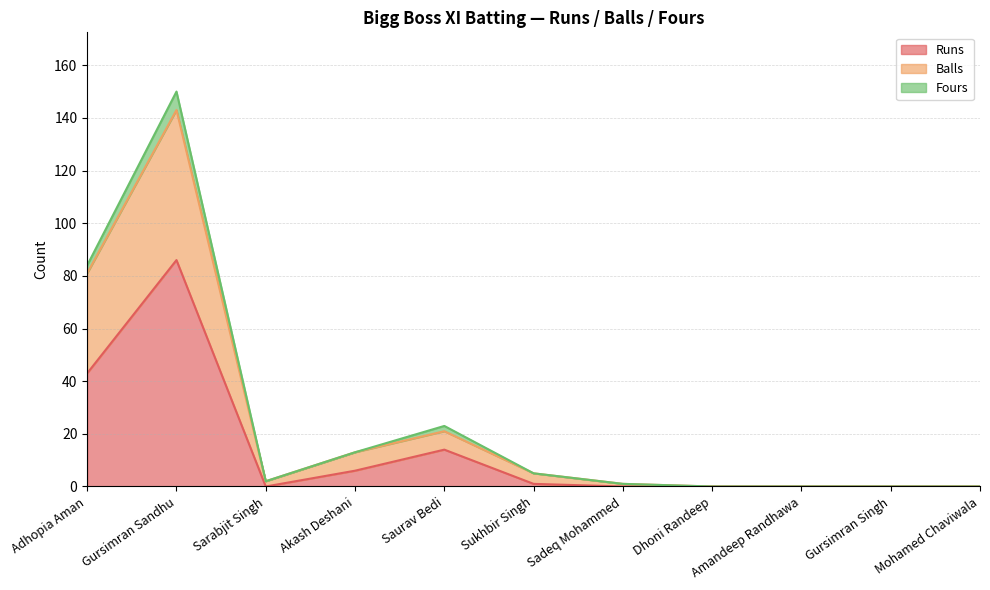

List the labels in order of Runs value, smallest first.

Sarabjit Singh, Sadeq Mohammed, Dhoni Randeep, Amandeep Randhawa, Gursimran Singh, Mohamed Chaviwala, Sukhbir Singh, Akash Deshani, Saurav Bedi, Adhopia Aman, Gursimran Sandhu